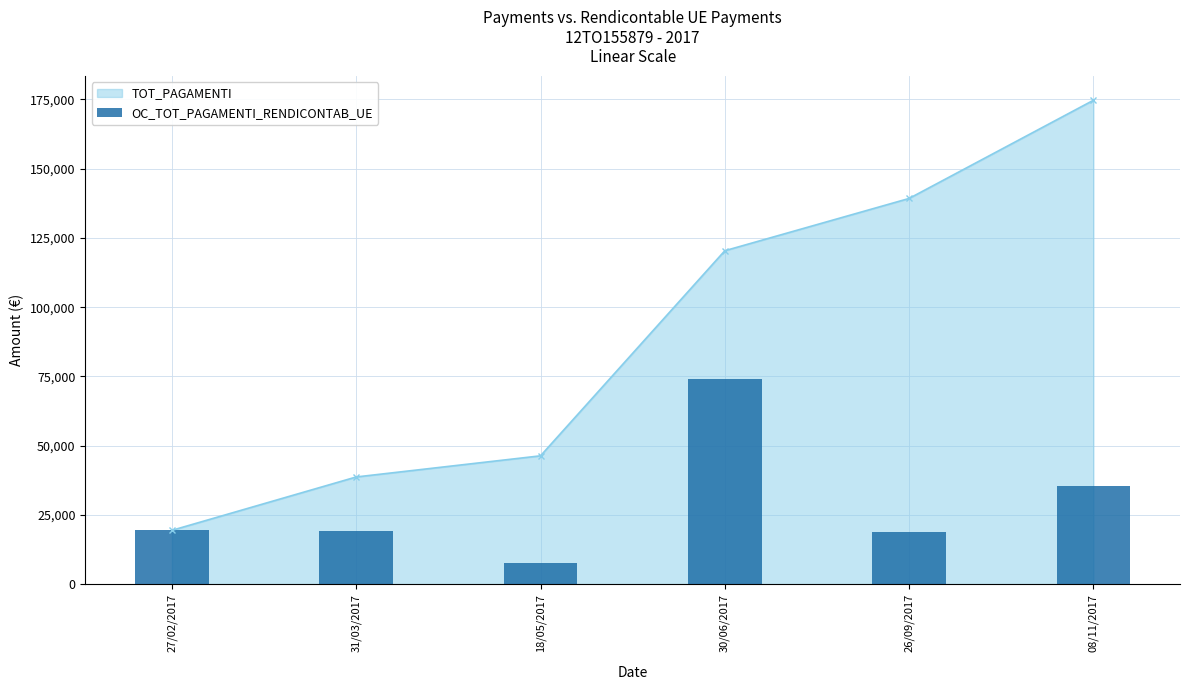

How many bars are there in total?

6